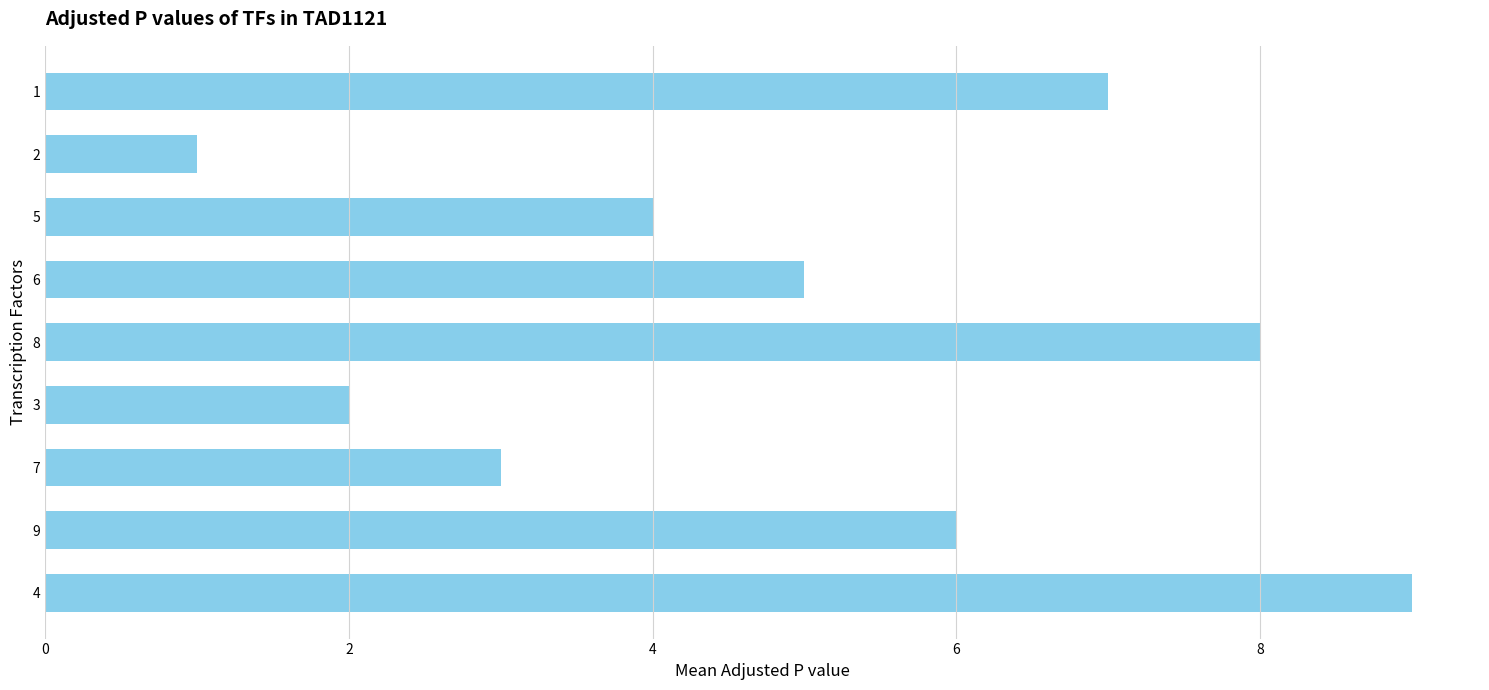

What is the maximum value shown in the chart?

9